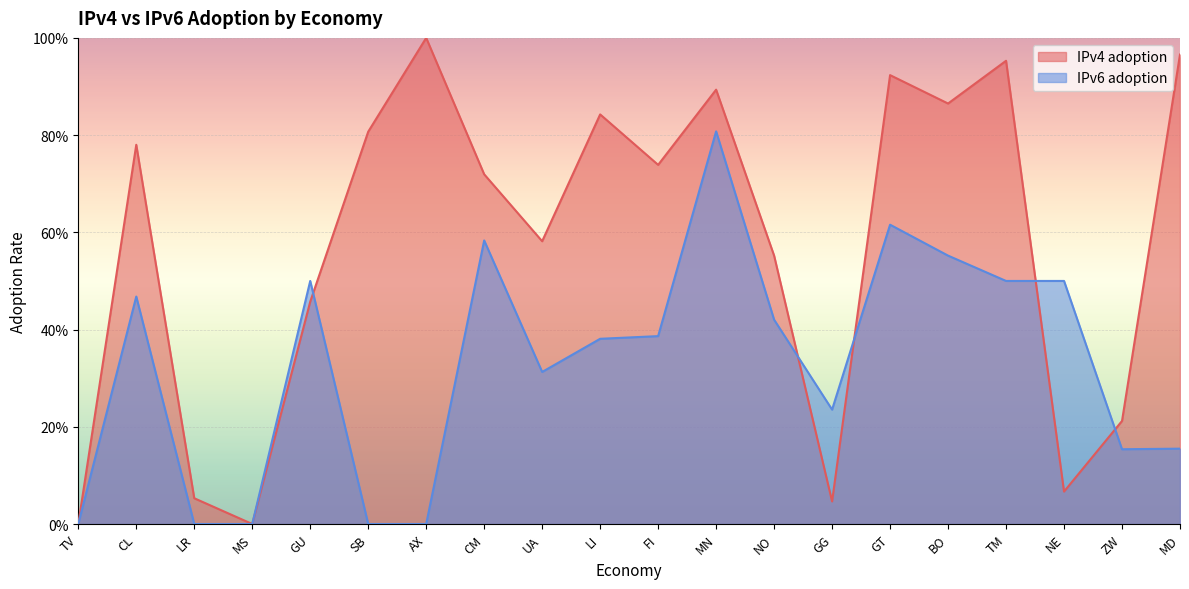

Does the chart display data point markers on the line(s)?

No